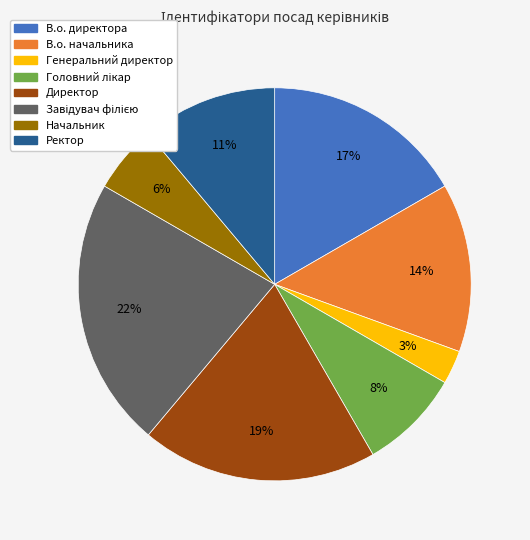

What is the smallest slice in the pie chart?

Генеральний директор